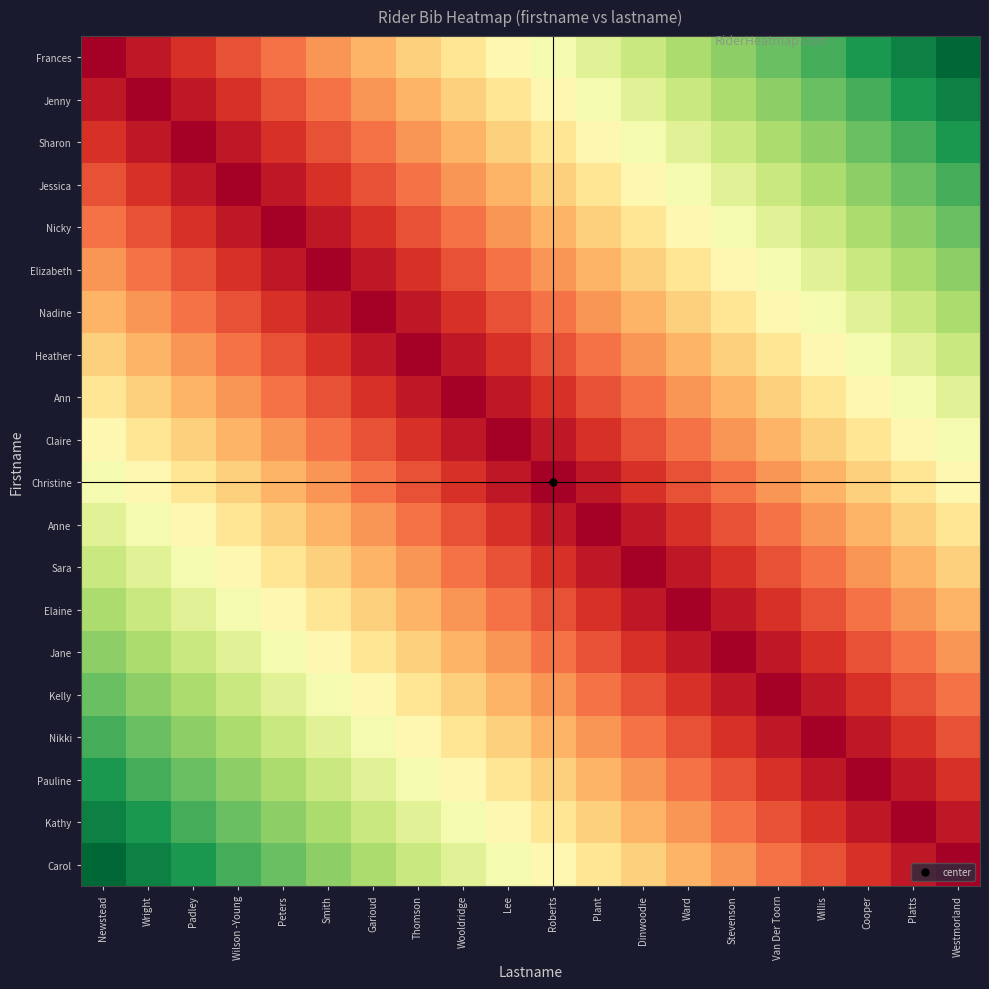

What is the total value across all series at Plant?

5.1